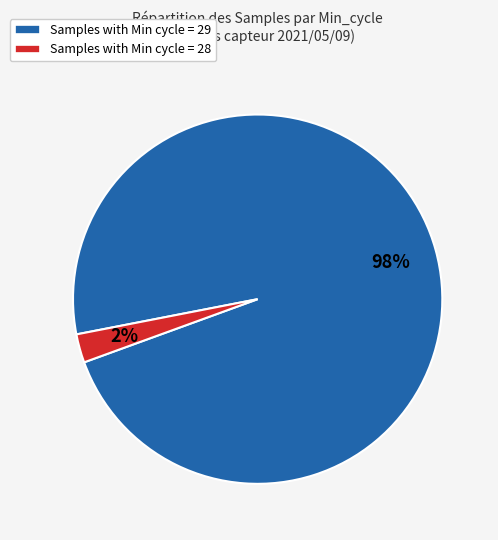

Is it true that Samples with Min cycle = 28 is 10% of the pie?

False